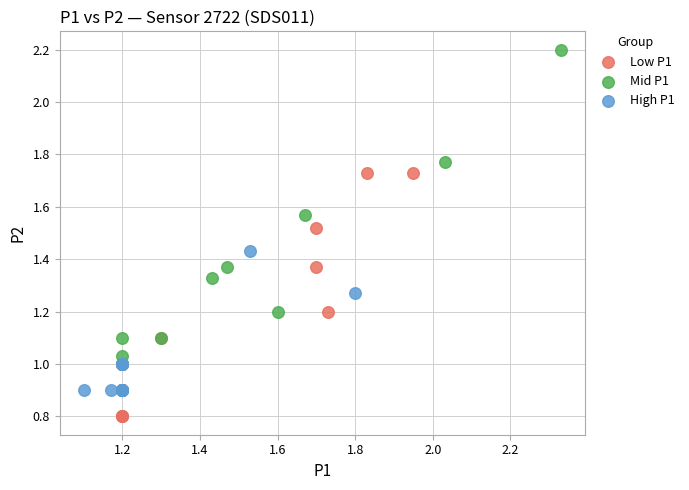

Which series reaches the maximum Y coordinate?

Mid P1